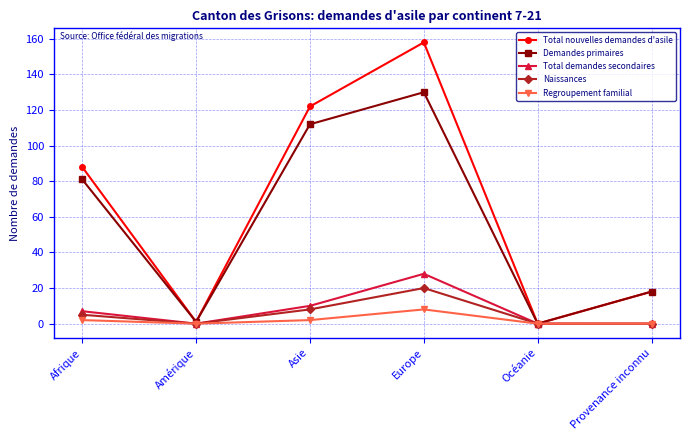

Rank the series by their maximum value, from highest to lowest.

Total nouvelles demandes d'asile, Demandes primaires, Total demandes secondaires, Naissances, Regroupement familial